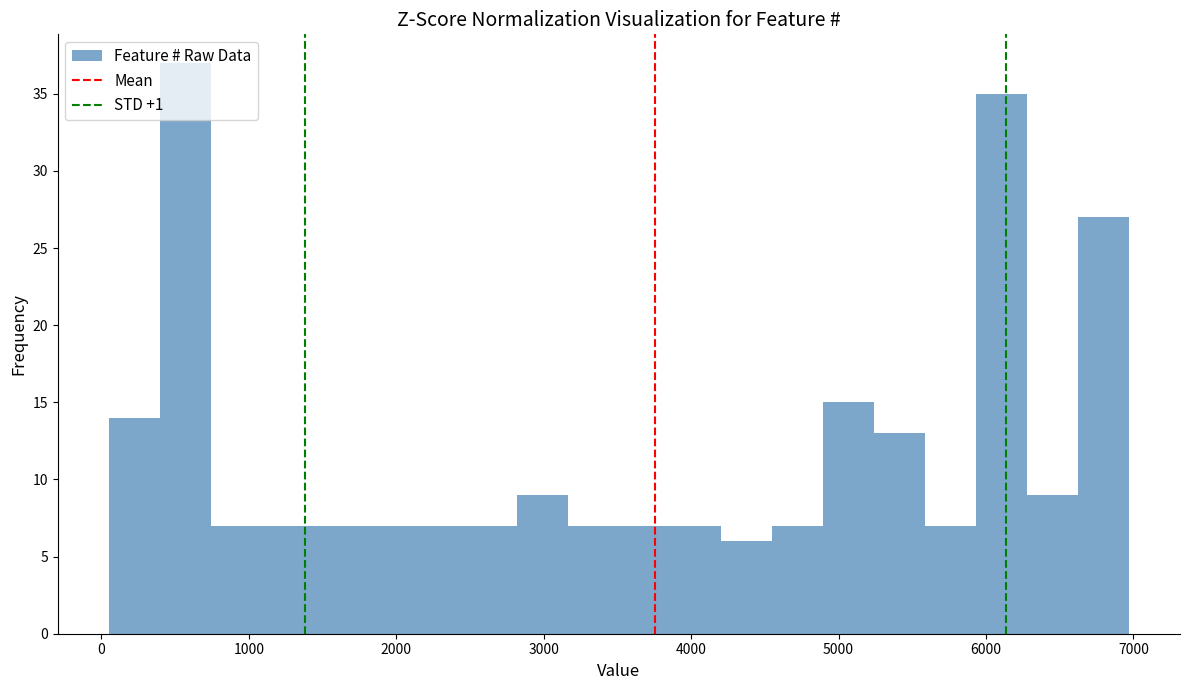

Read against the x-axis, roughly where is the centre of the tallest bar?

600